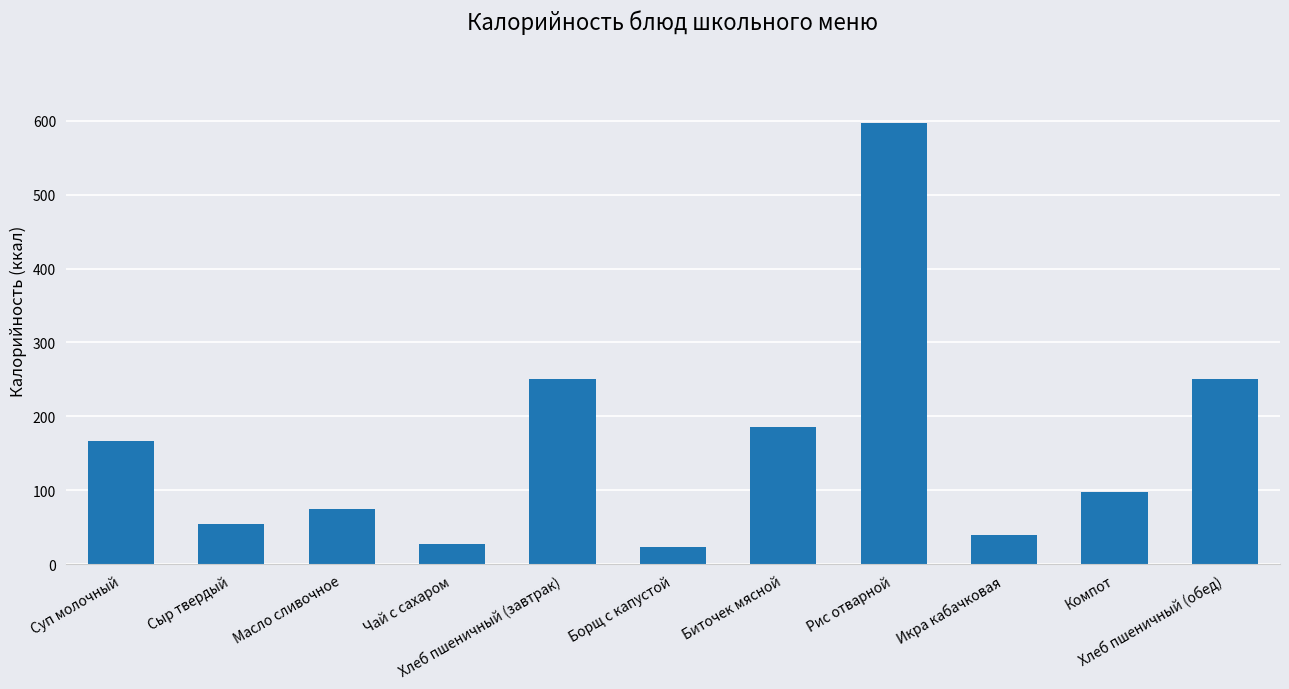

What is the approximate value at Рис отварной?

597.0